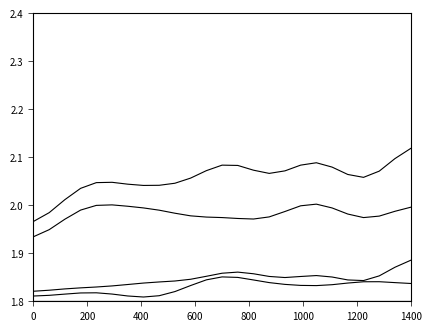

Is this an area chart (filled region under the line)?

No